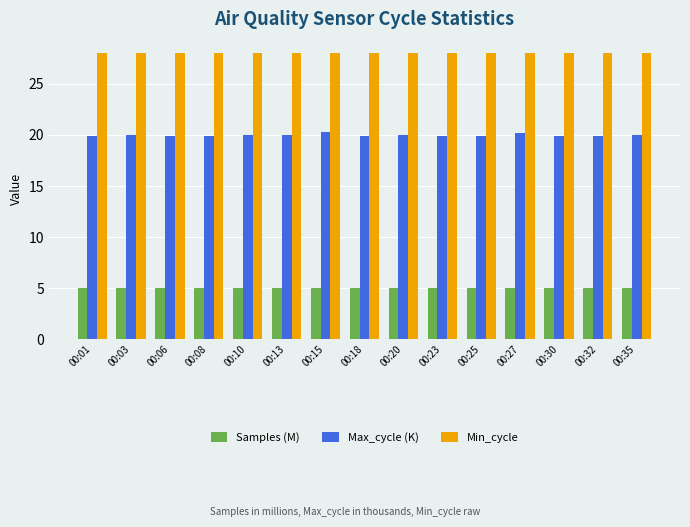

True or false: Samples (M) has a value of 7.3 at 00:08.

False